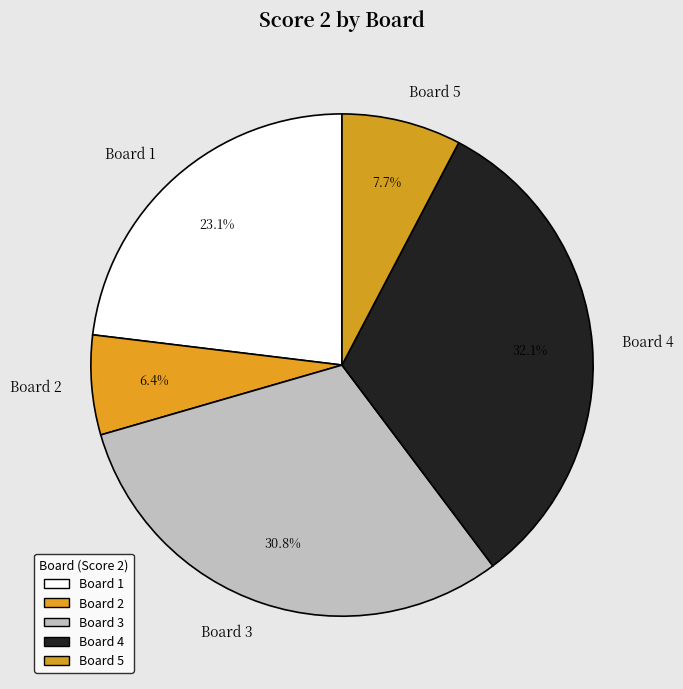

Does any single category account for the majority?

No